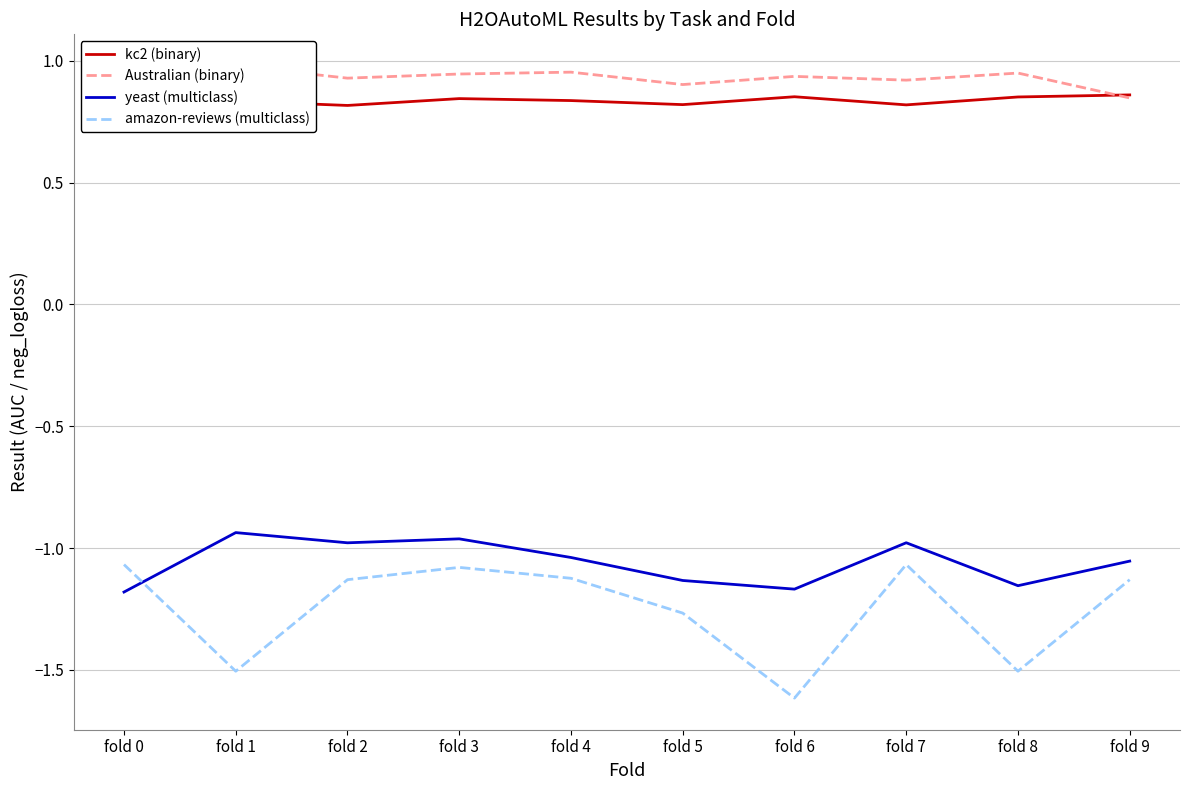

What is the minimum value for Australian (binary)?

0.8